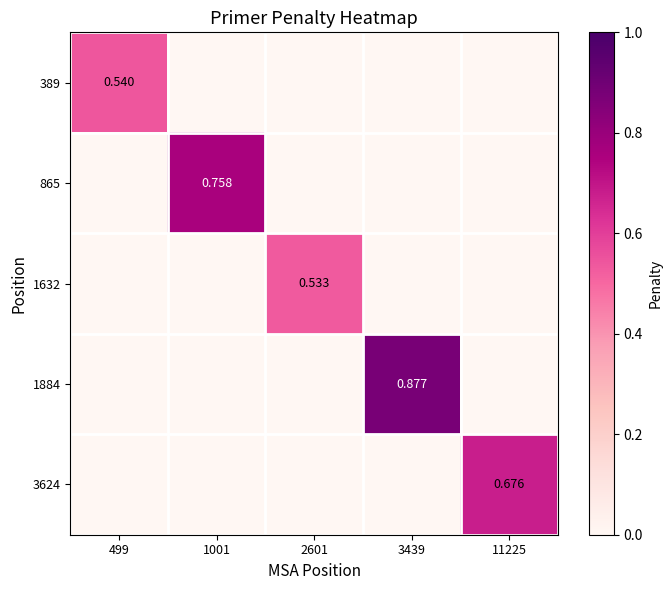

Which series has the largest total across all categories?

1884